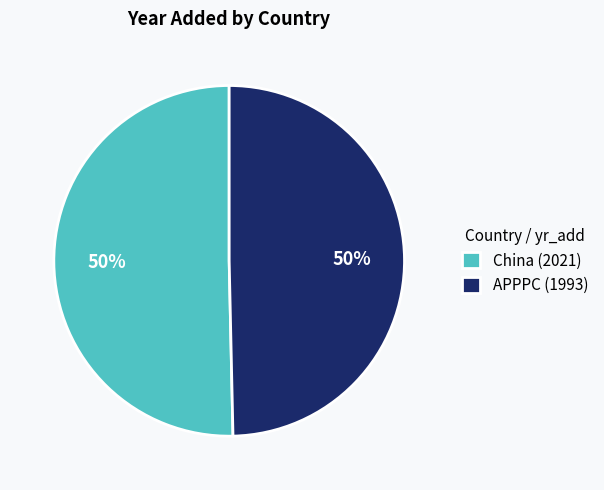

True or false: APPPC (1993) accounts for 50% of the total.

True